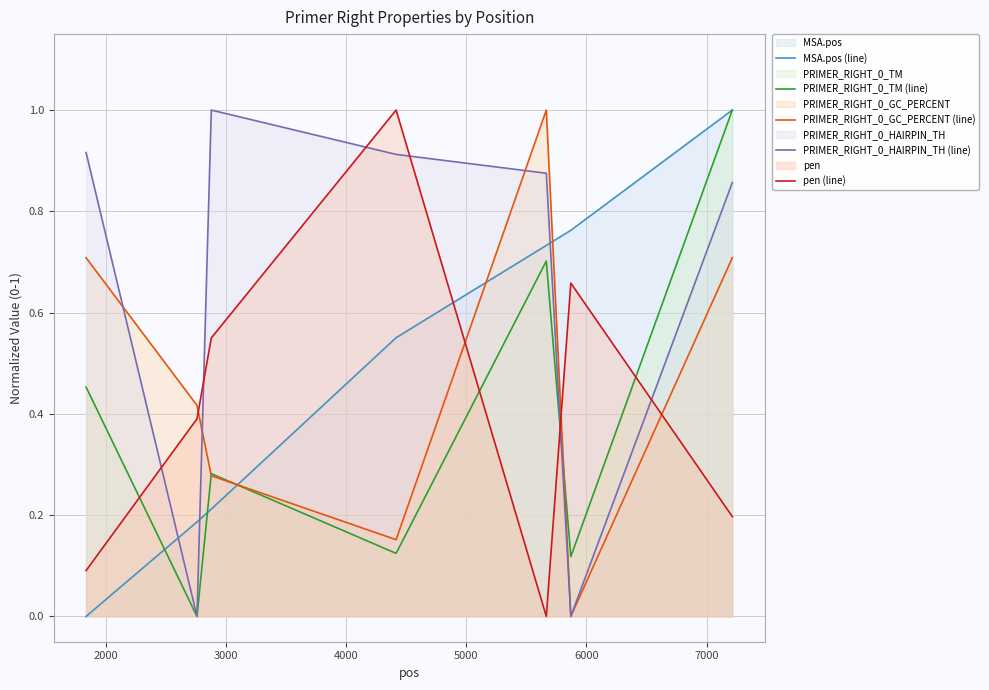

What is the maximum value for PRIMER_RIGHT_0_GC_PERCENT (line)?

1.0